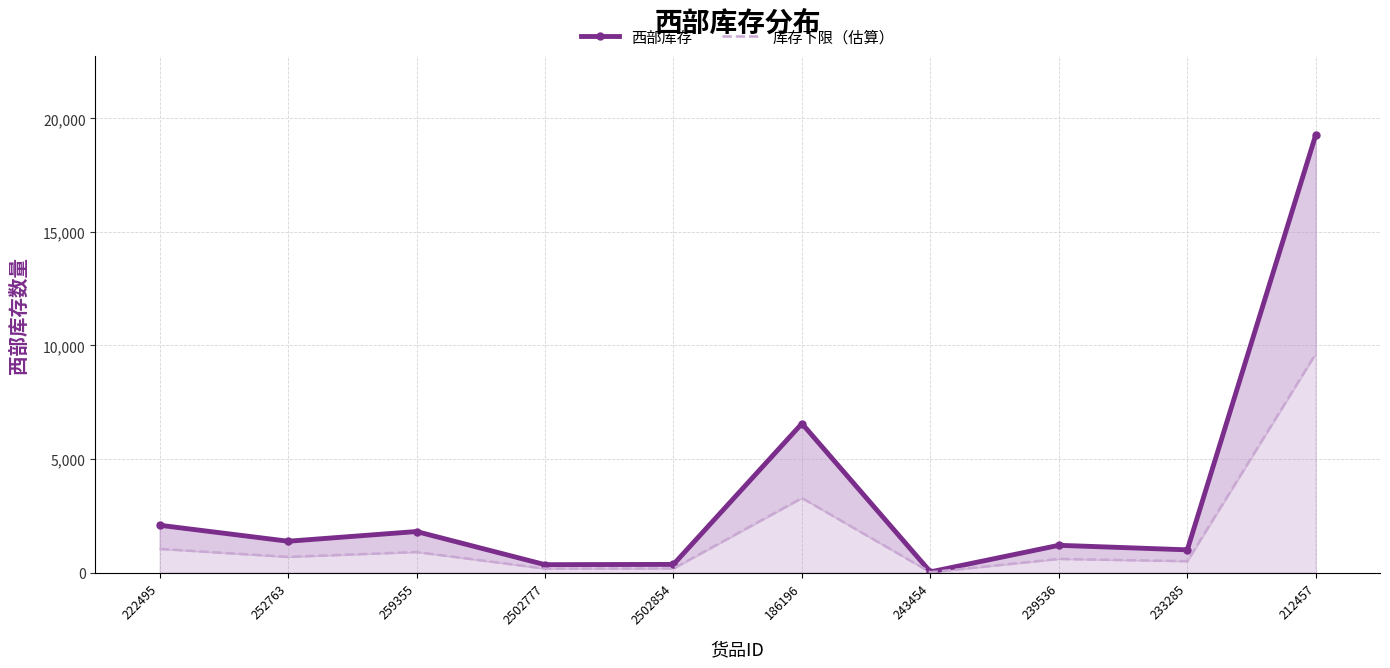

How many lines are shown in the chart?

2